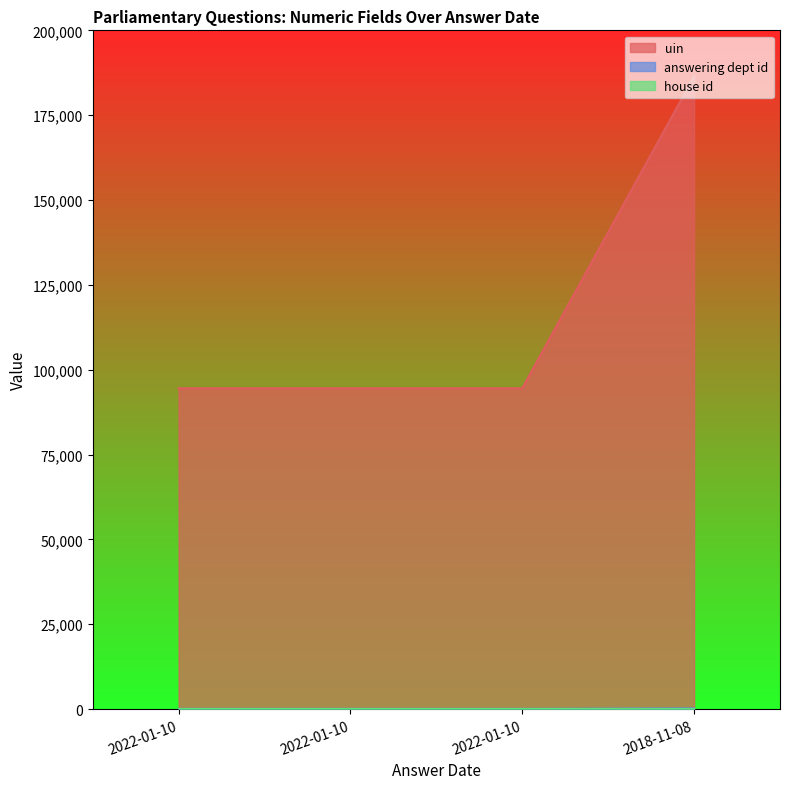

What is the minimum value shown in the chart?

1